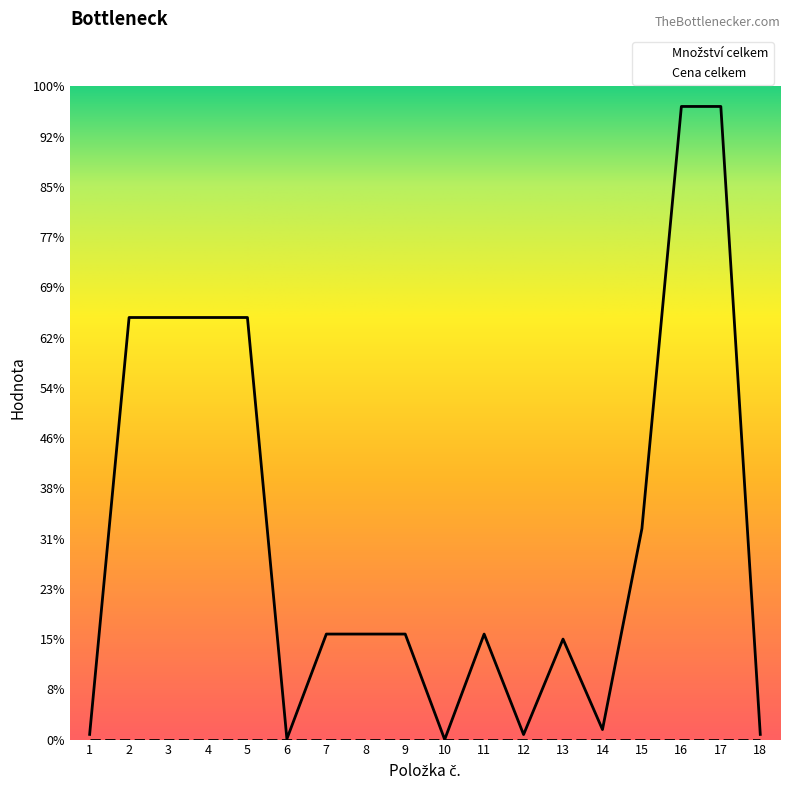

Between 10 and 15, which is larger?

15